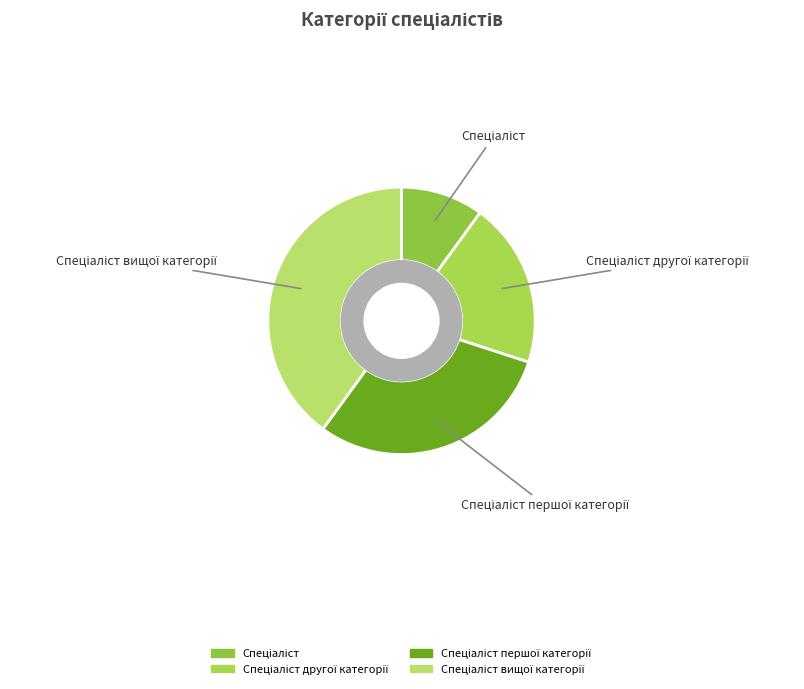

Does any single category account for the majority?

No